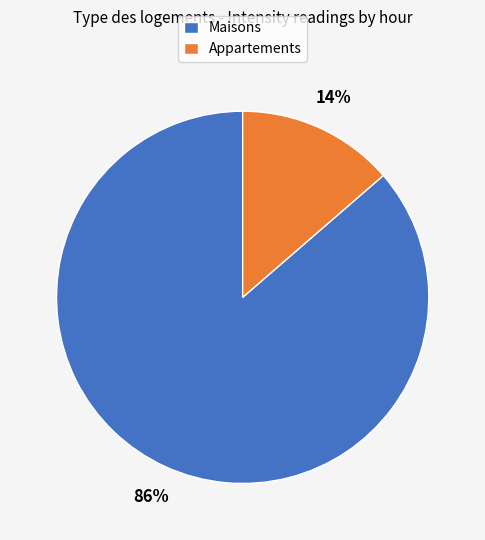

Combined, do Appartements and Maisons account for over 50%?

Yes